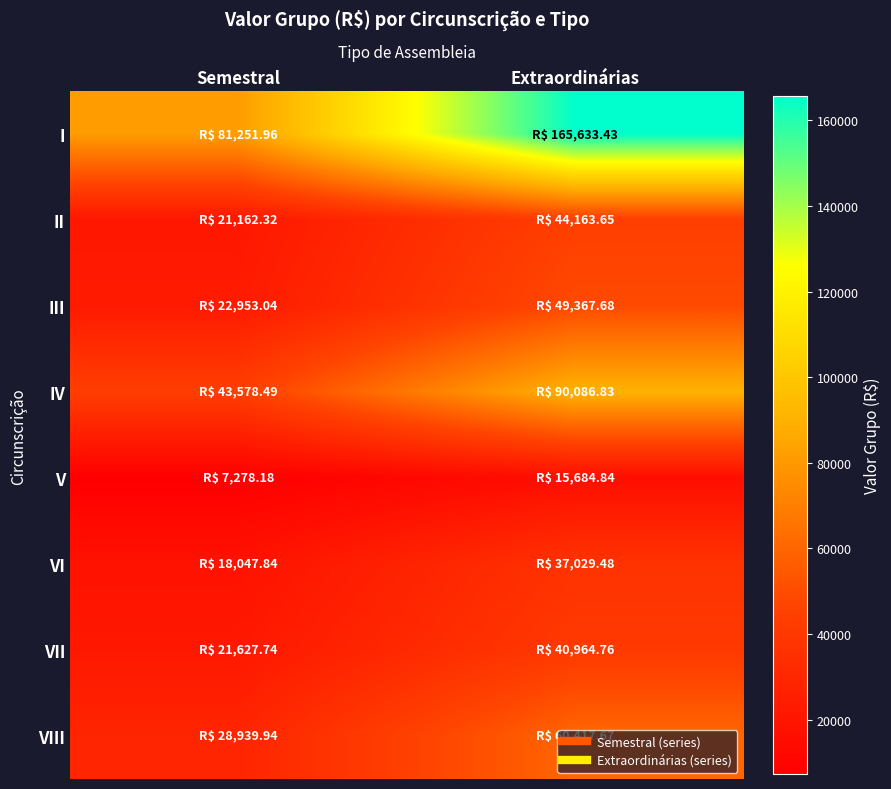

What is the smallest value displayed?

7278.2